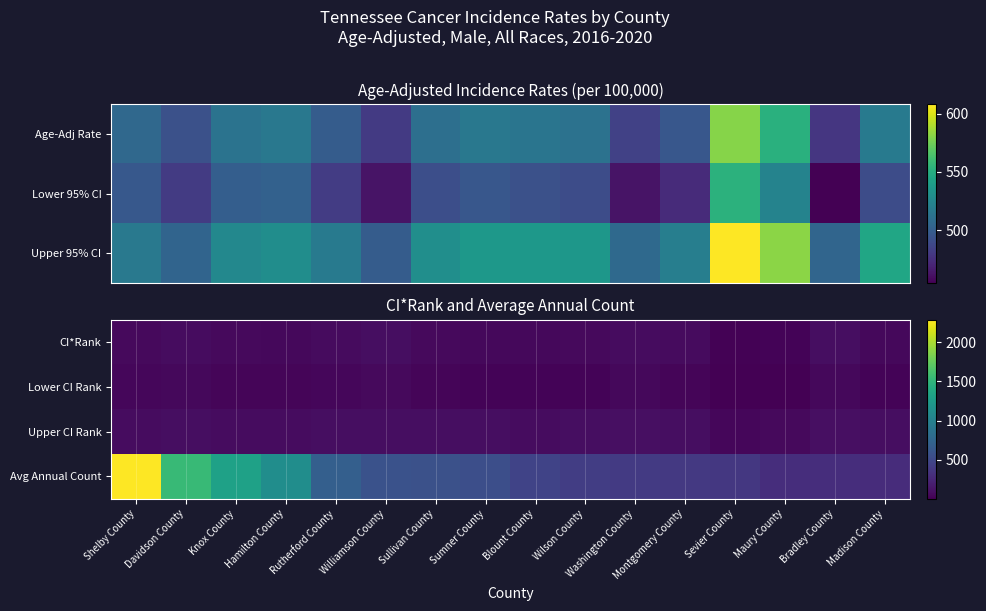

What is the average value of the Avg Annual Count series?

723